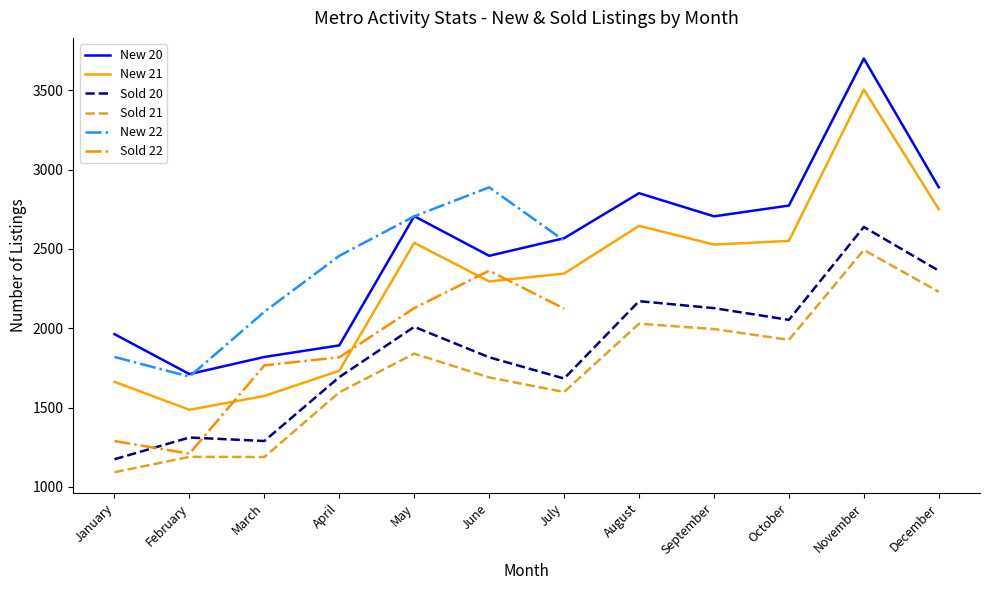

Is the value of New 20 at April greater than the value of New 21 at October?

No